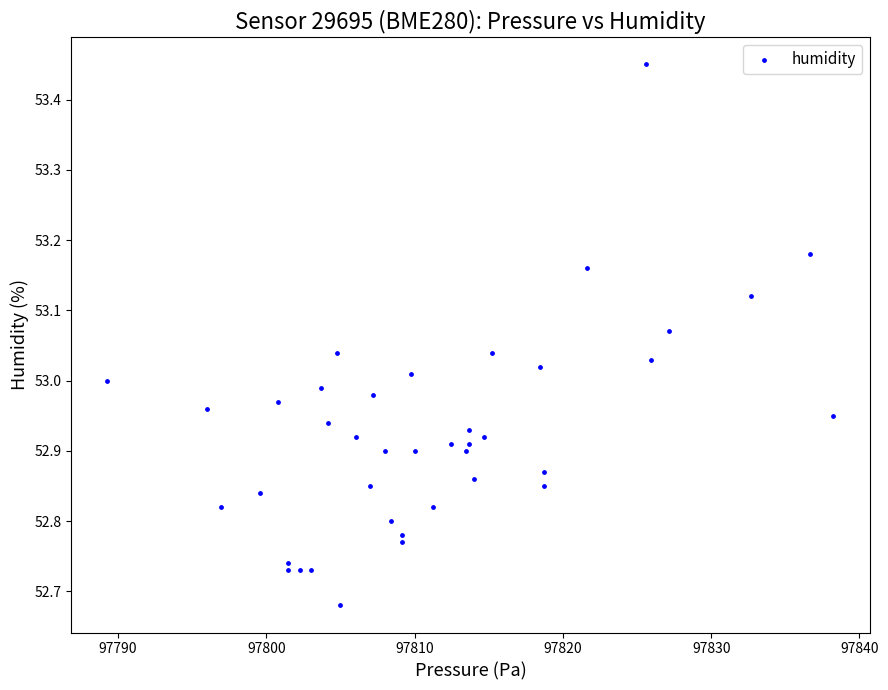

What is the range of Y values (max minus min)?

0.8